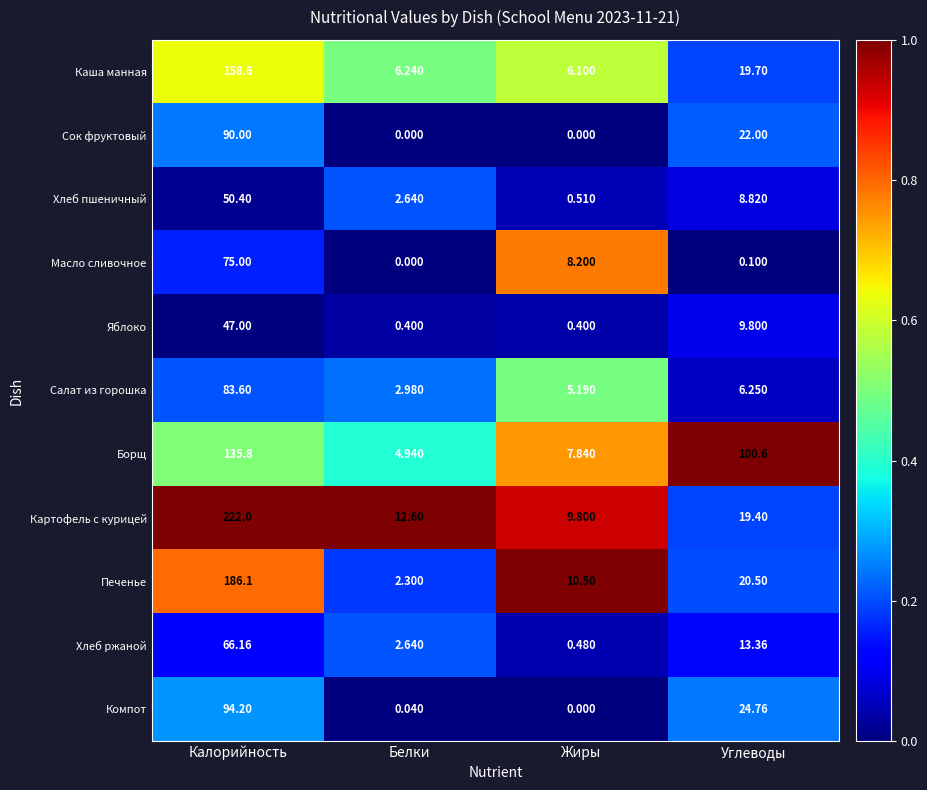

At which category does the chart reach its peak across all series?

Калорийность